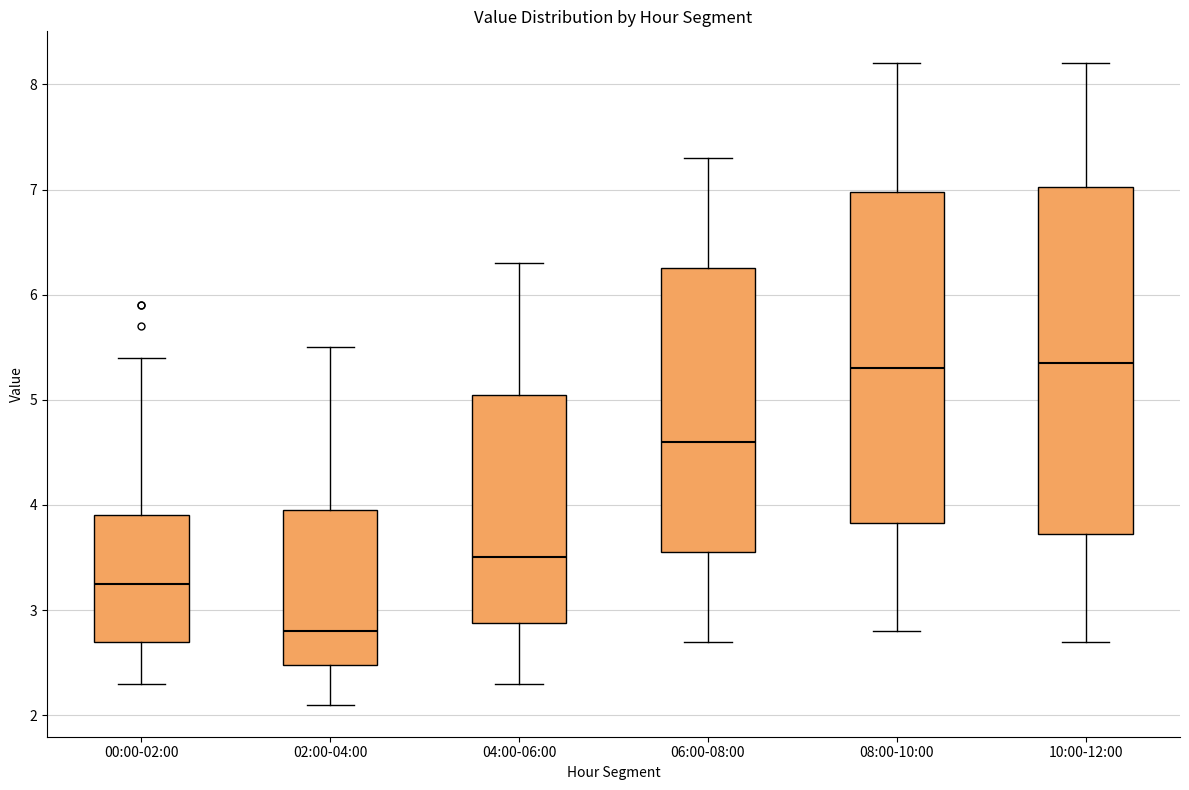

Which box is the tallest, from its lower edge to its upper edge?

10:00-12:00